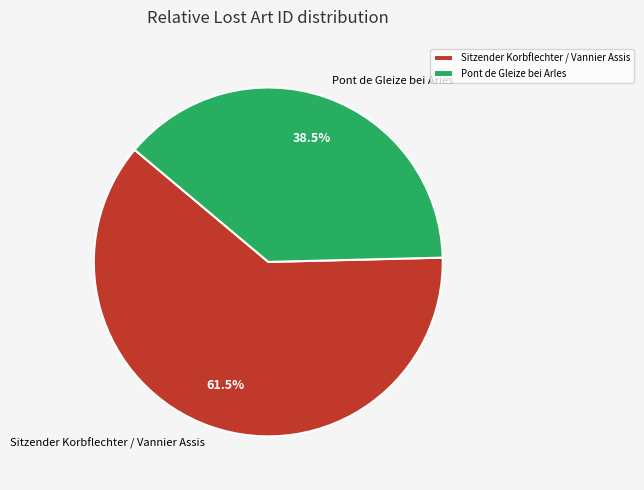

How many slices are in this pie chart?

2